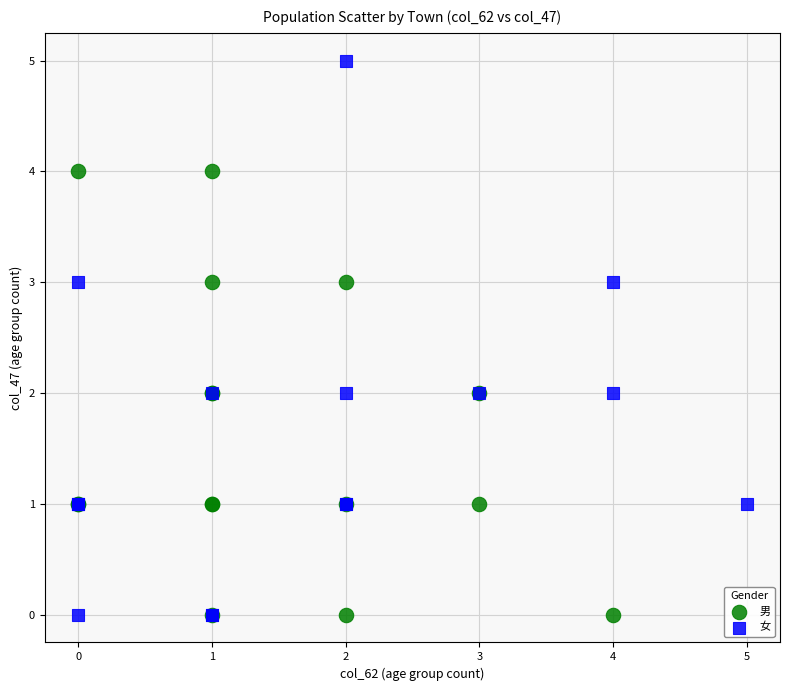

Which series contains the highest Y value?

女